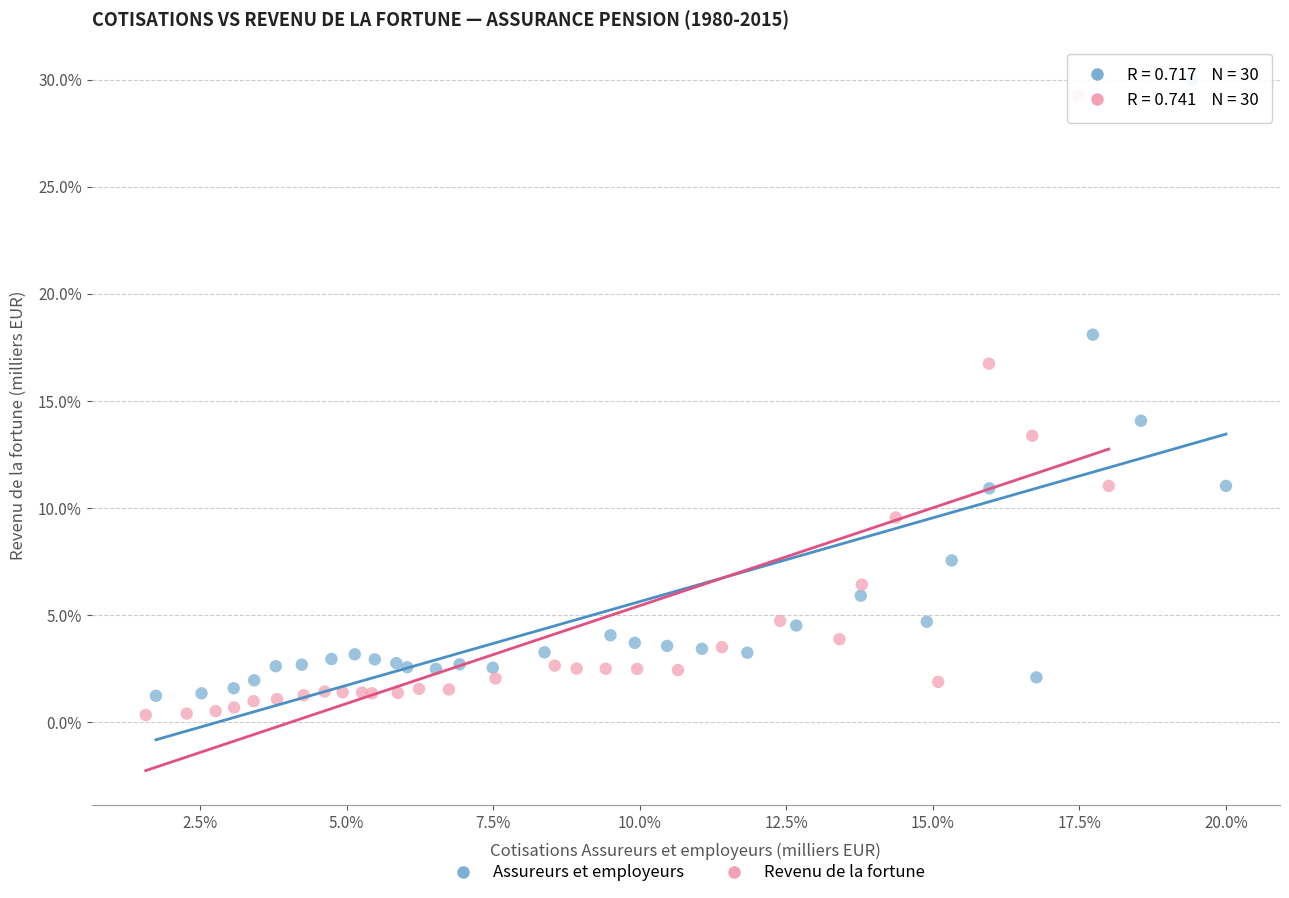

Which series reaches the minimum Y coordinate?

Revenu de la fortune